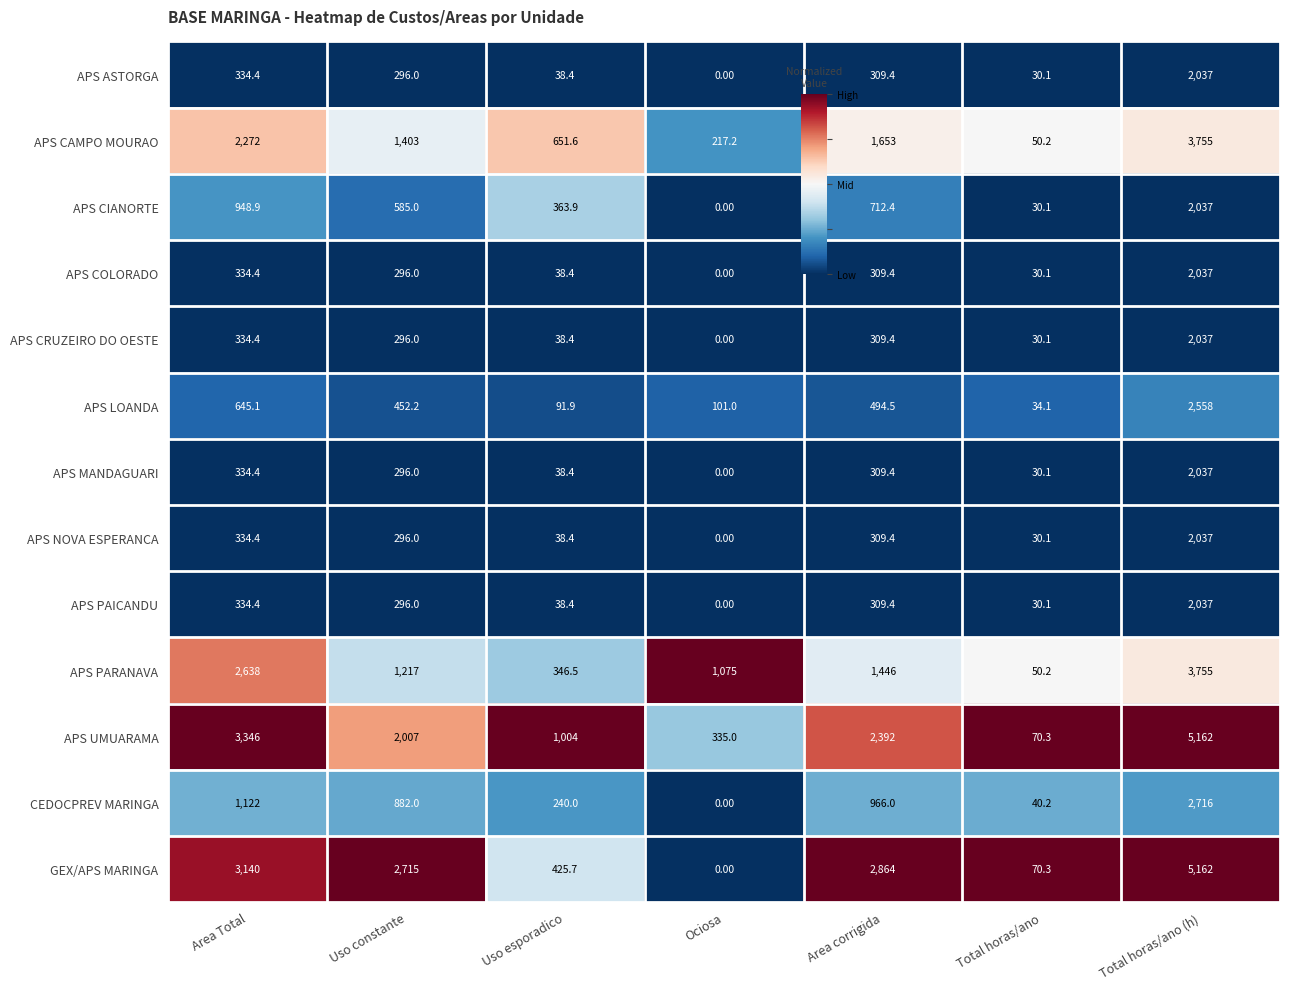

Rank the categories by APS COLORADO value from lowest to highest.

Ociosa, Total horas/ano, Uso esporadico, Uso constante, Area corrigida, Area Total, Total horas/ano (h)